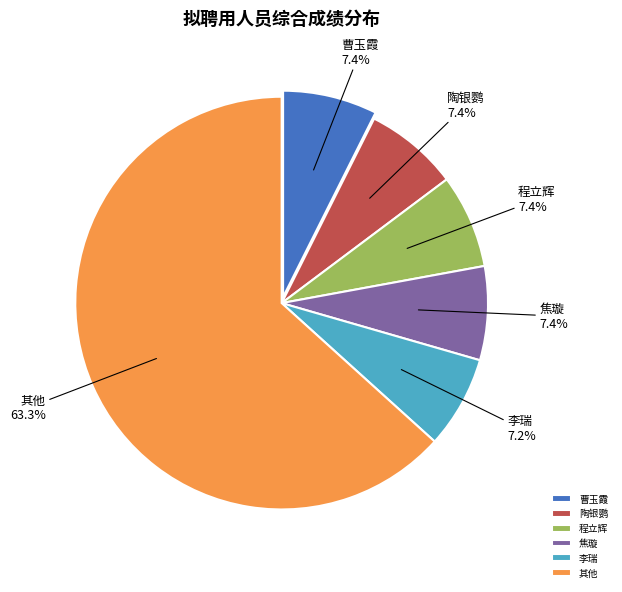

Count the number of slices in the pie.

6